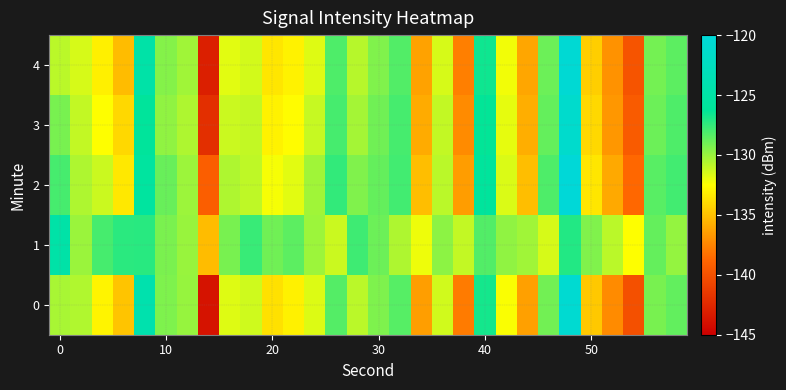

What is the greatest value displayed?

-120.1